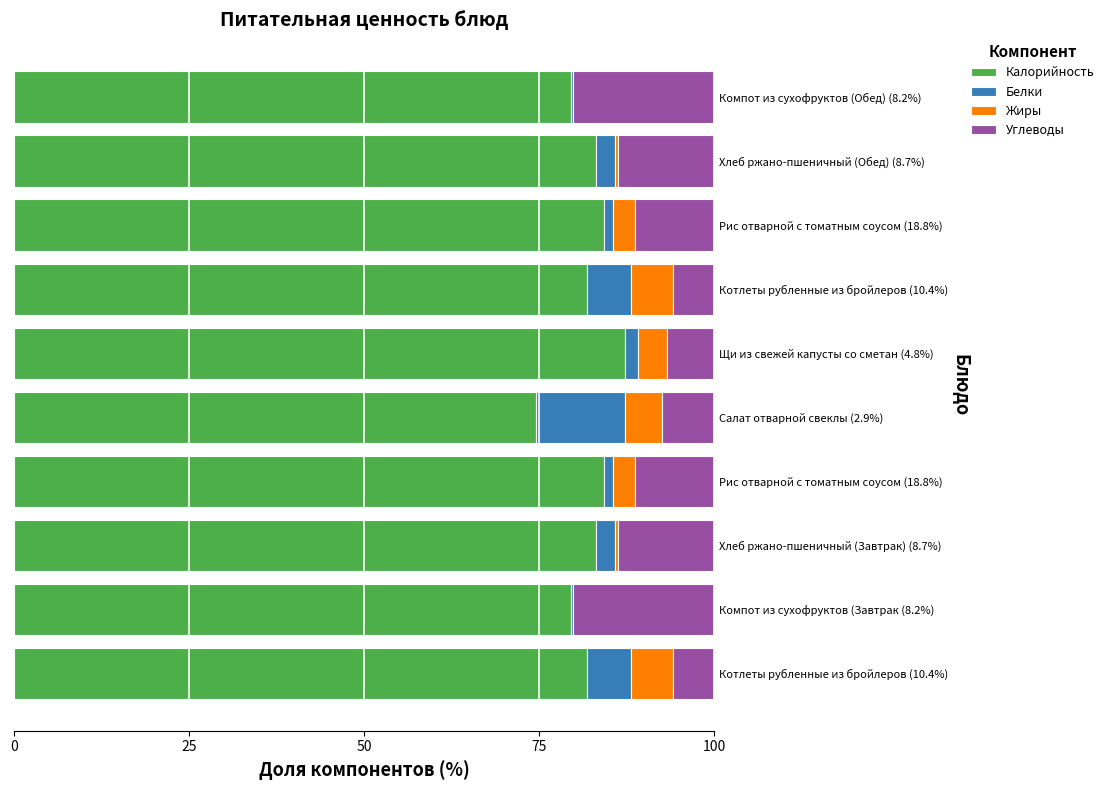

How many values in the Калорийность series exceed 83?

5